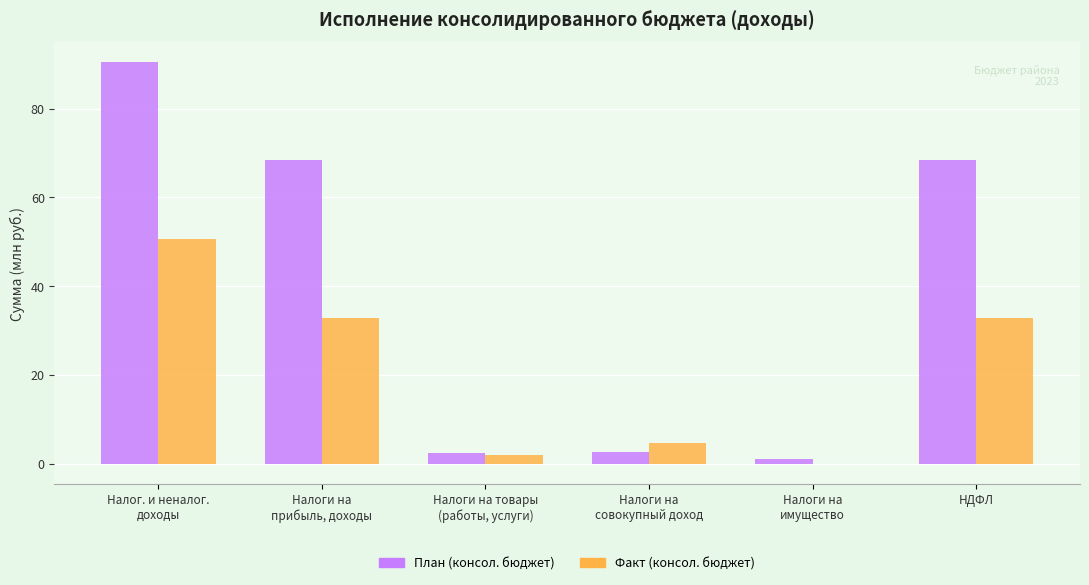

What is the average value of the План (консол. бюджет) series?

38.9